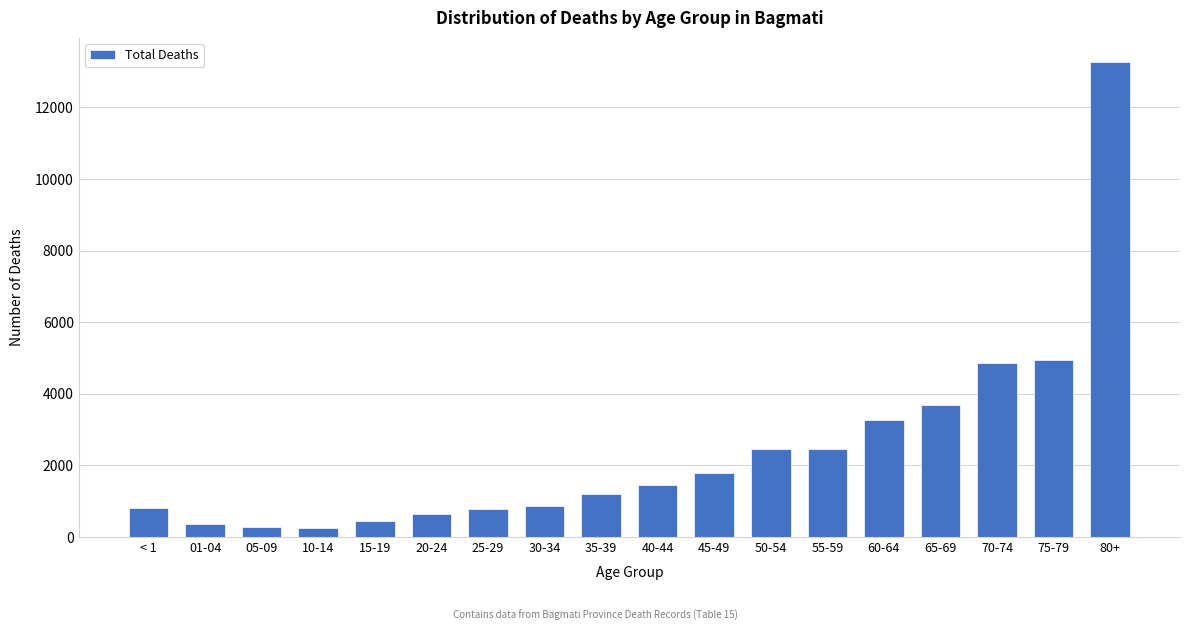

Which label corresponds to the largest value in the chart?

80+